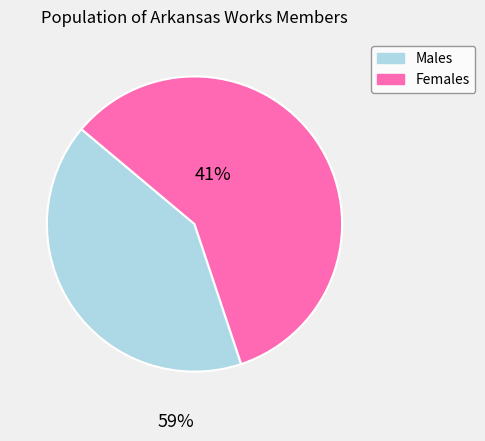

Is there any slice that represents more than half of the pie?

Yes